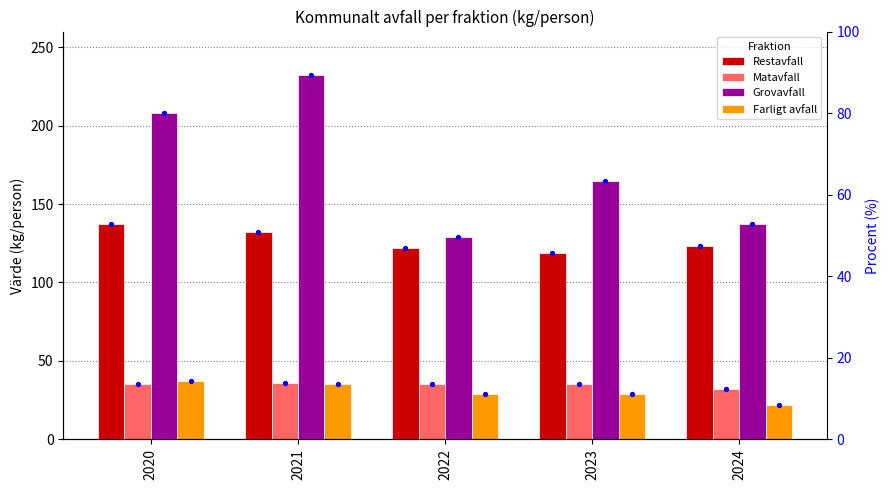

At how many categories does at least one series exceed 156?

3